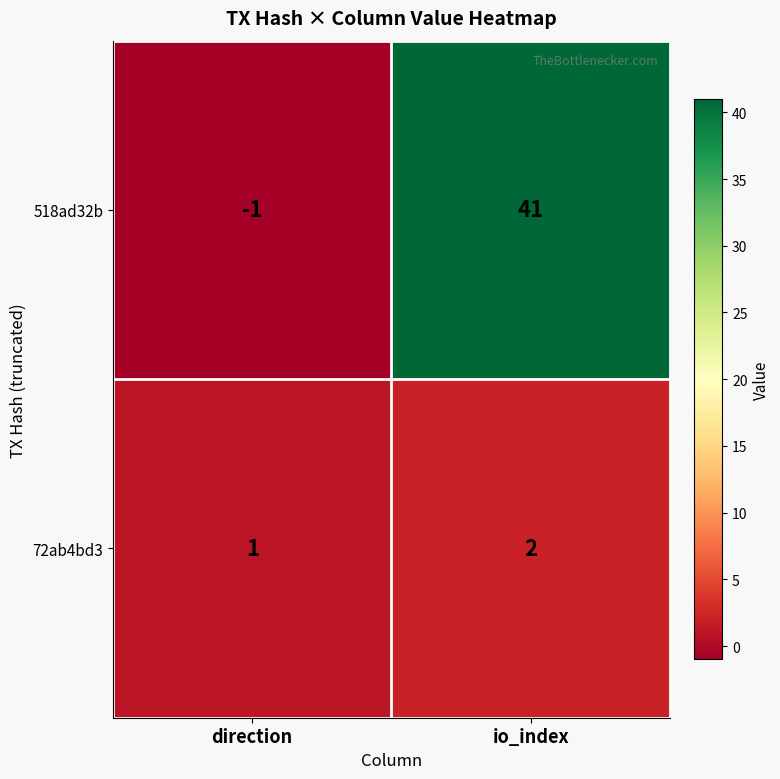

Which series changed the most between direction and io_index?

518ad32b